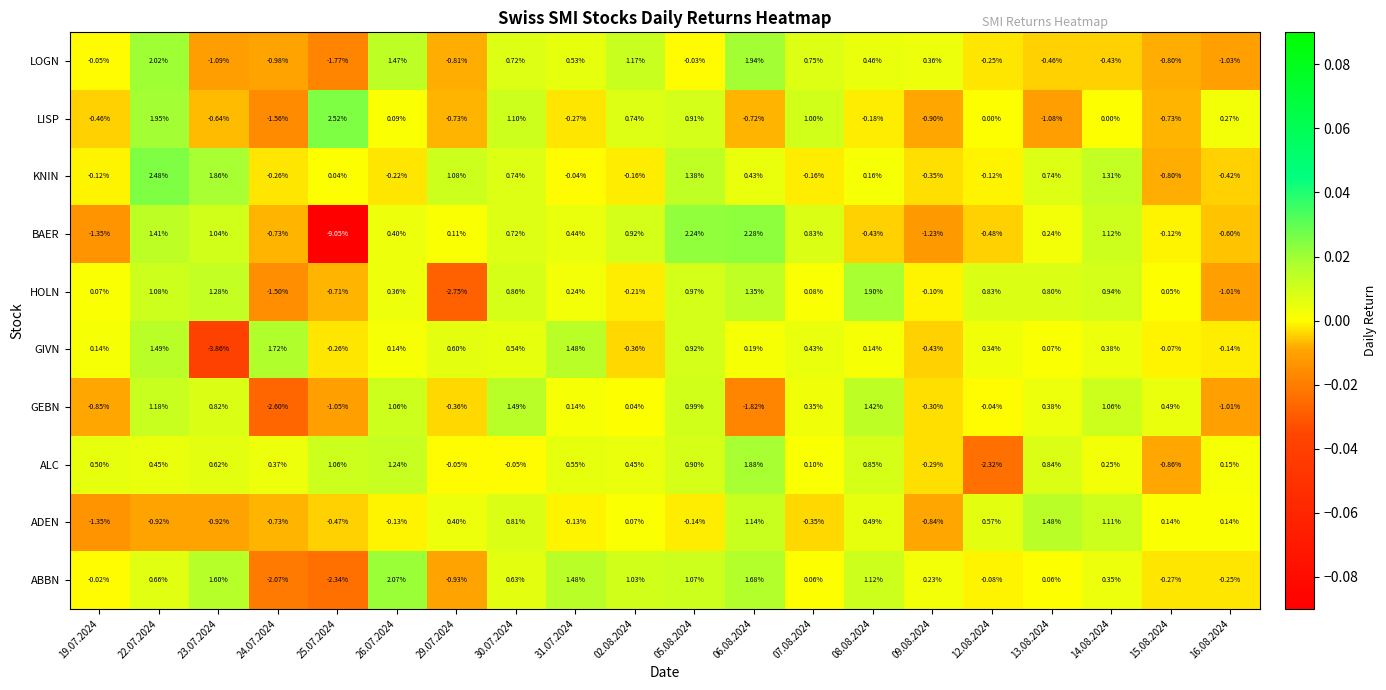

Is the value of LISP at 24.07.2024 greater than the value of BAER at 02.08.2024?

No